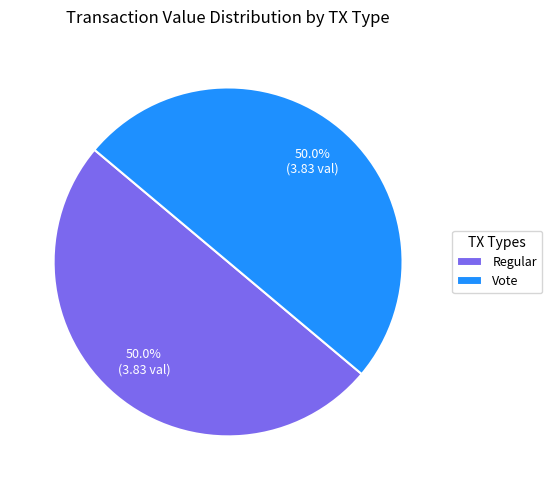

Approximately how many times larger is the value at Regular compared to Vote?

1.0